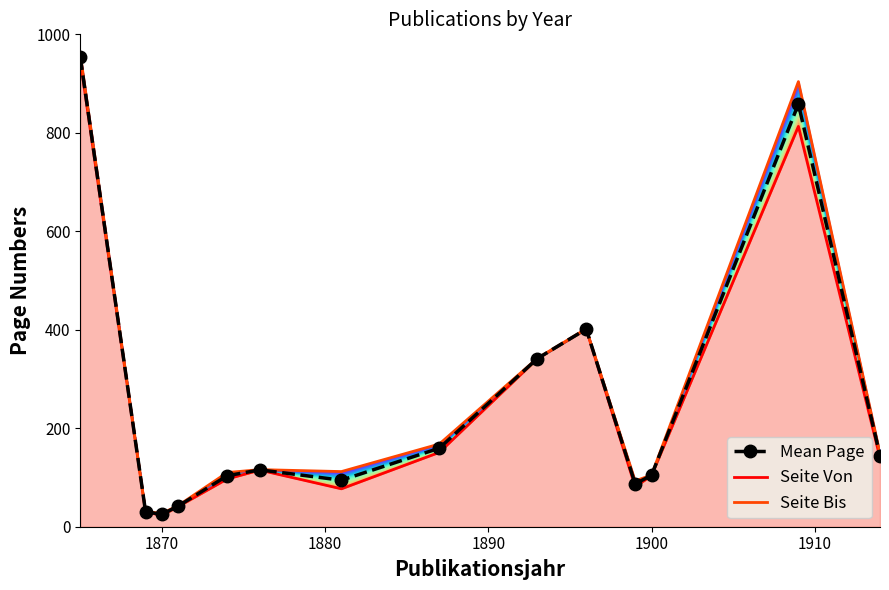

Rank the series by their average value, from lowest to highest.

Seite Von (line), Mean Page, Seite Bis (line)